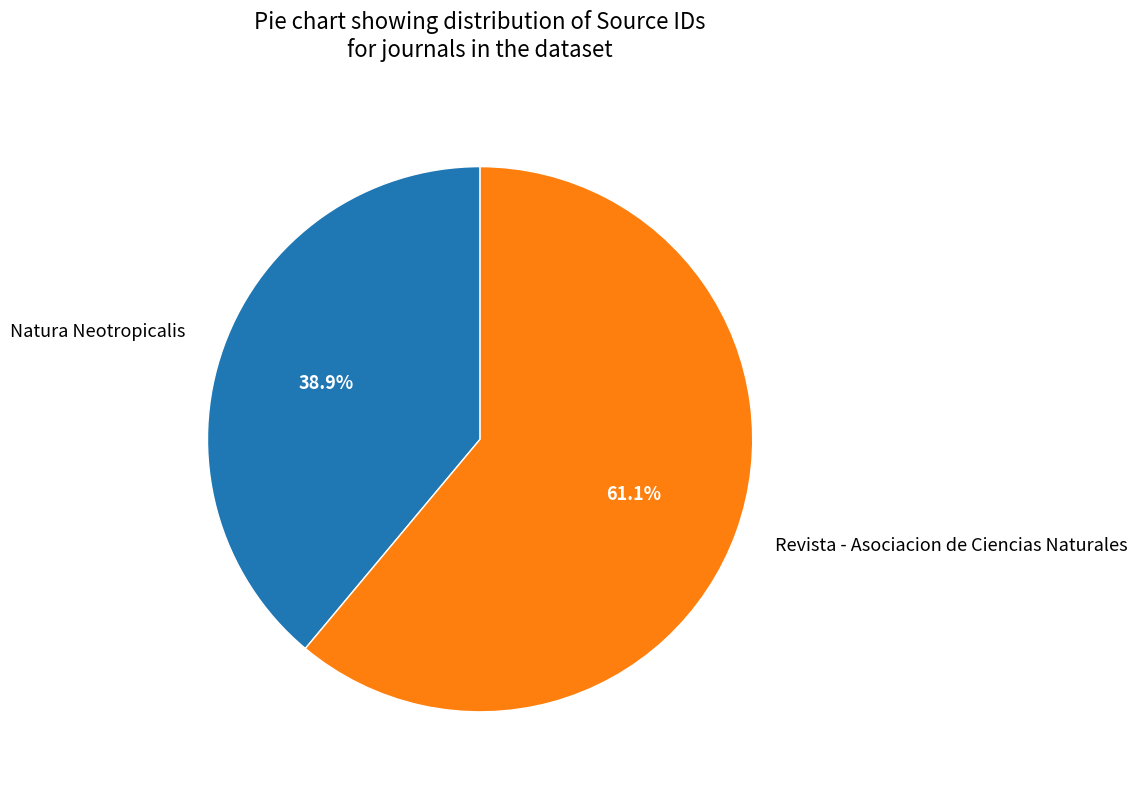

What is the ratio of the value at Revista - Asociacion de Ciencias Naturales to the value at Natura Neotropicalis?

1.6